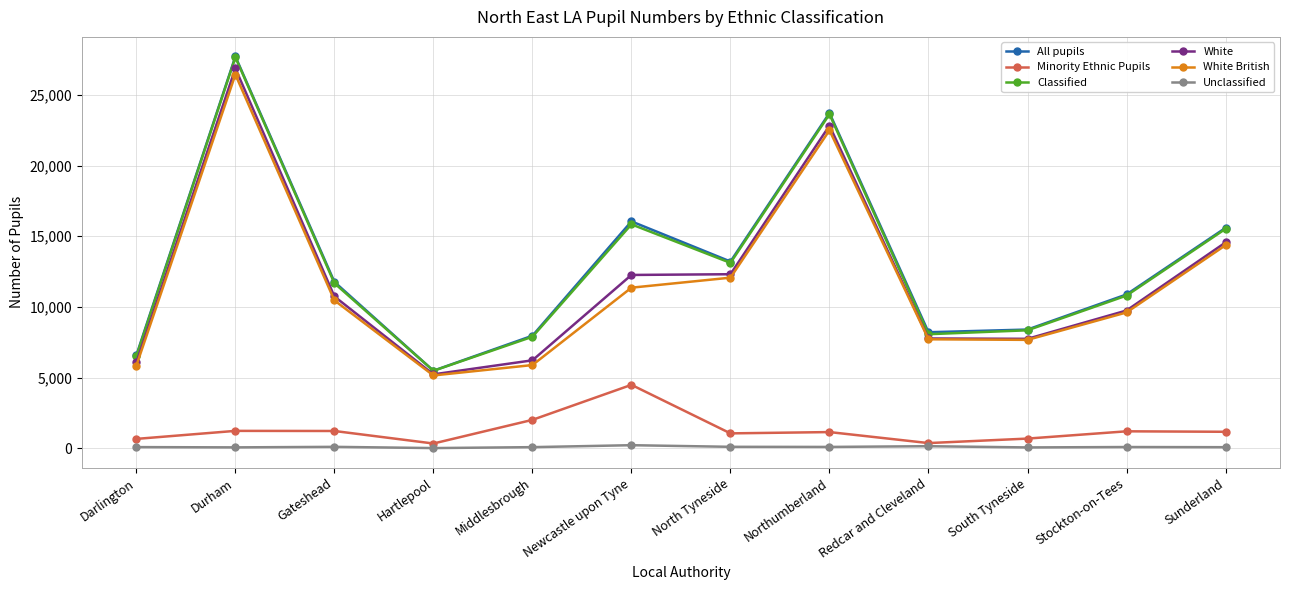

The value of Unclassified at Stockton-on-Tees is 80. True or false?

True